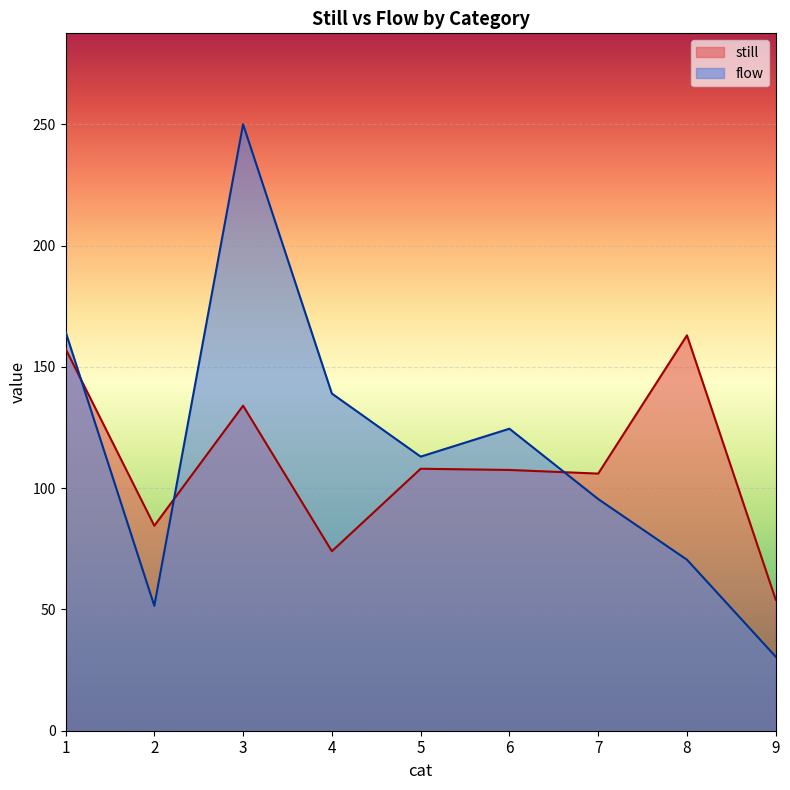

Reading left to right, extract all data points from this chart.

still: 1=157.5	2=84.5	3=134.0	4=74.0	5=108.0	6=107.5	7=106.0	8=163.0	9=54.0
flow: 1=164.5	2=51.5	3=250.0	4=139.0	5=113.0	6=124.5	7=95.5	8=70.5	9=30.5